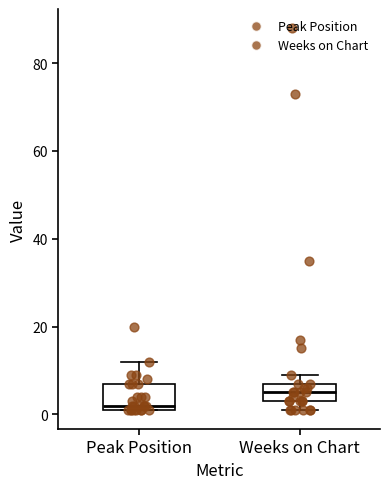

Reading left to right, transcribe this box plot: for each box, give where its median line is, the range the box spans, and where its two whiskers end, as read against the y-axis. The values are not printed on the chart, so give them approximately, as read against the axis.

Peak Position: median 2 (just above the box's lower edge), box 2 to 8, whiskers 2 to 12
Weeks on Chart: median 6, box 4 to 8, whiskers 2 to 10